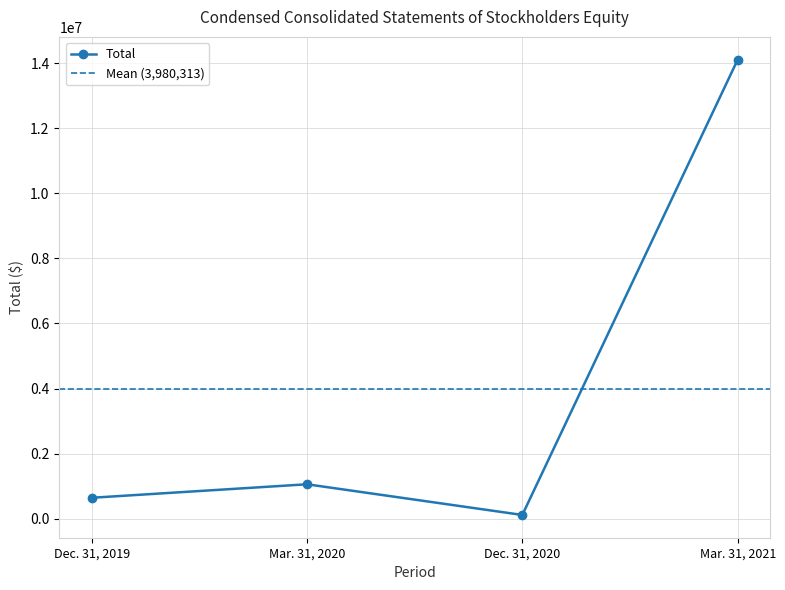

What is the smallest value displayed?

114387